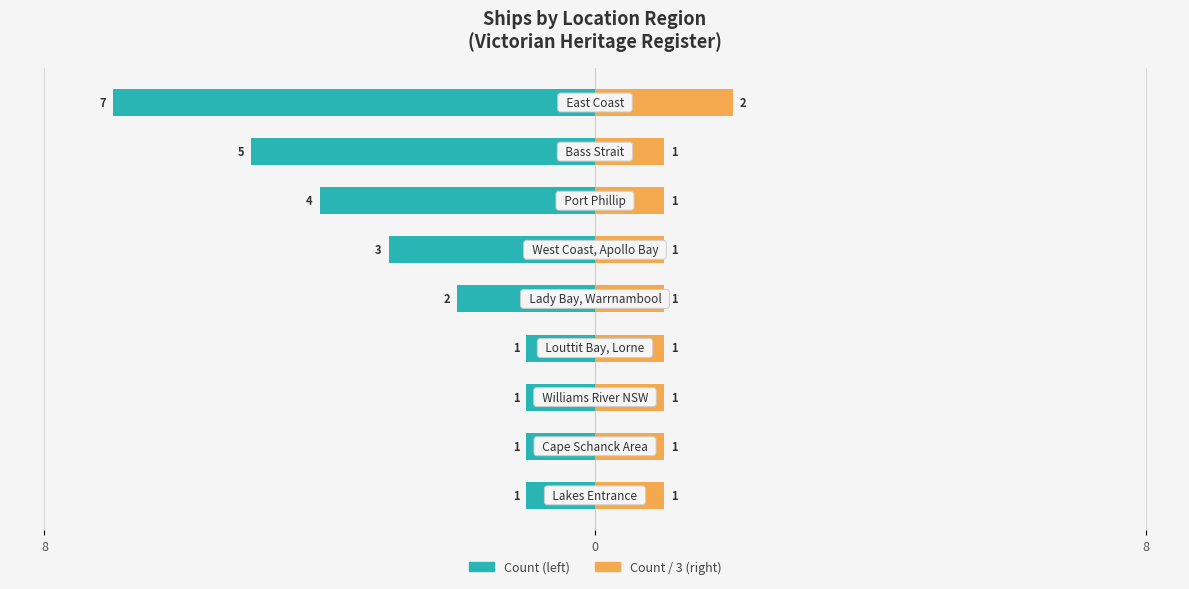

At how many categories does at least one series exceed -2?

9